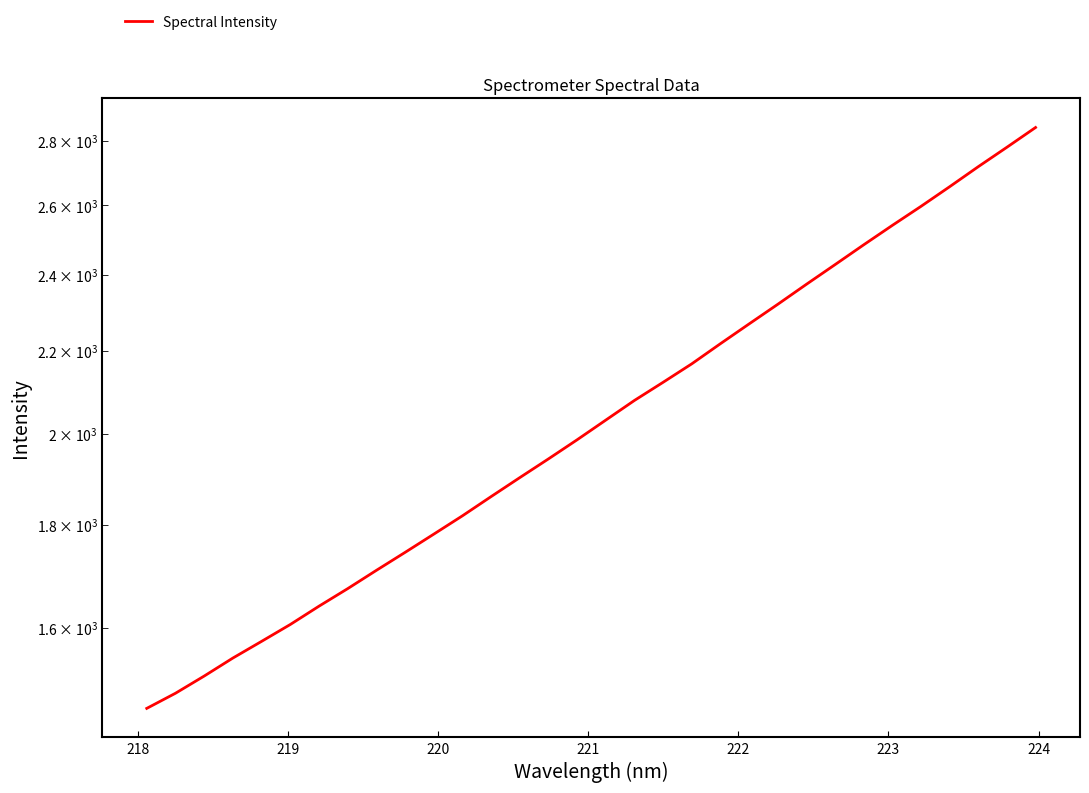

What is the average value?

2058.4